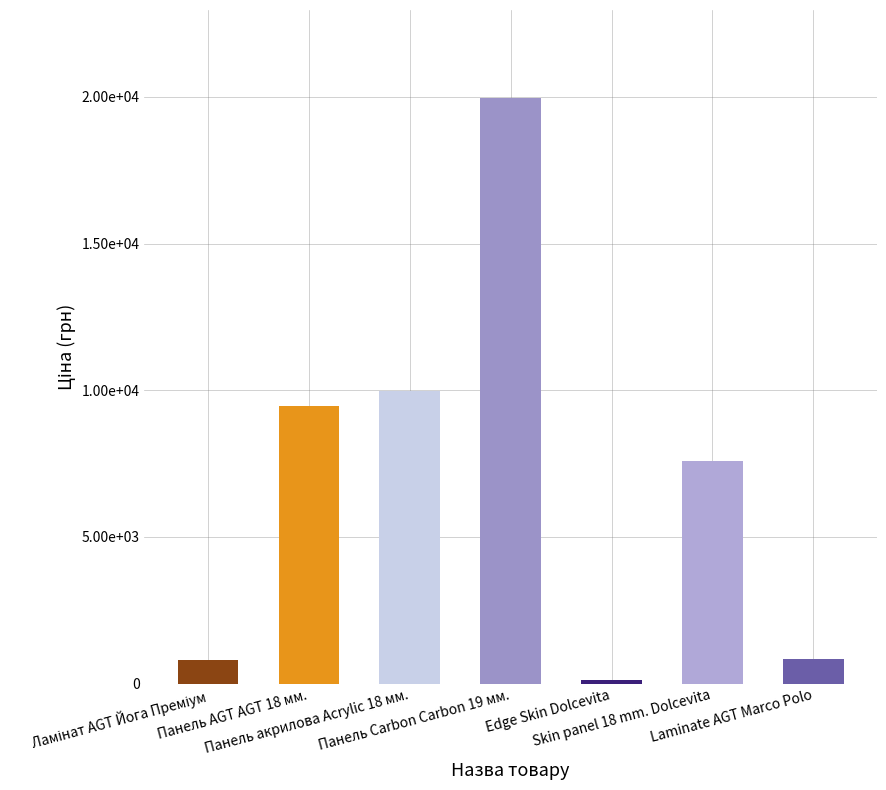

Which category has the lowest value across all series?

Edge Skin Dolcevita